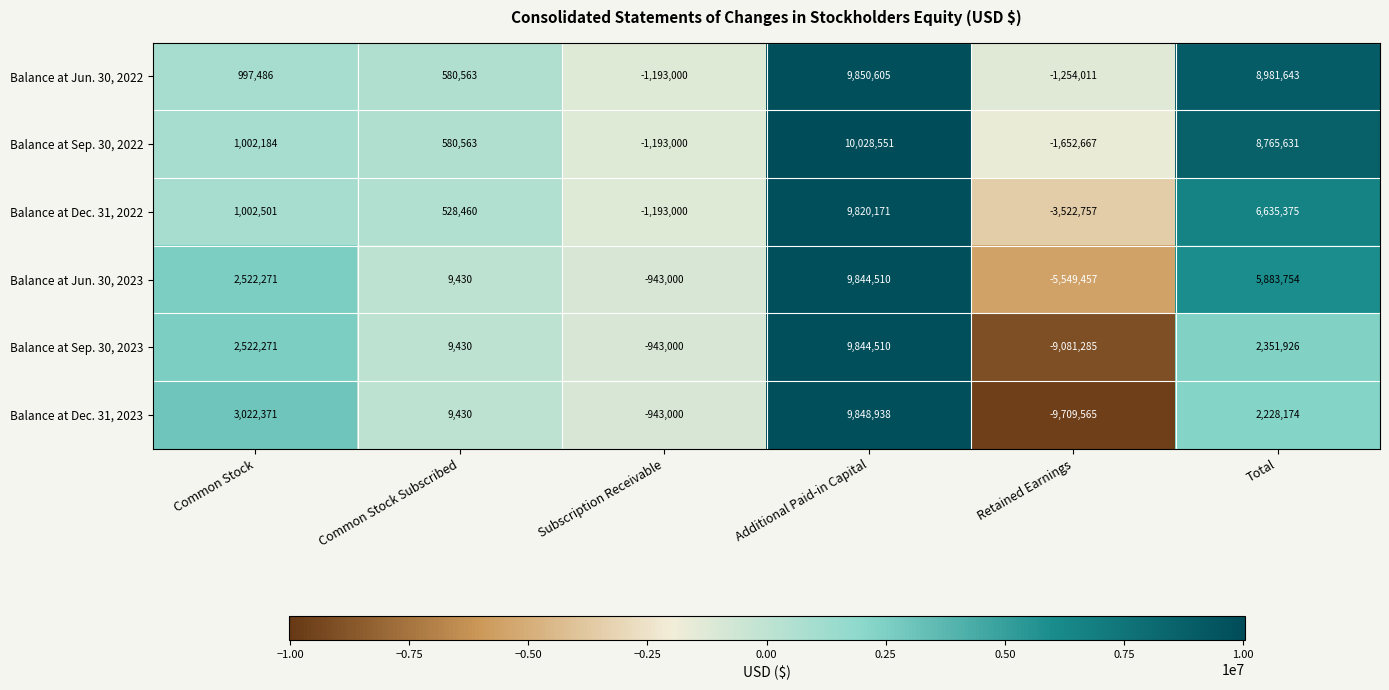

Where is Balance at Jun. 30, 2023 nearest to the value 2147526?

Common Stock